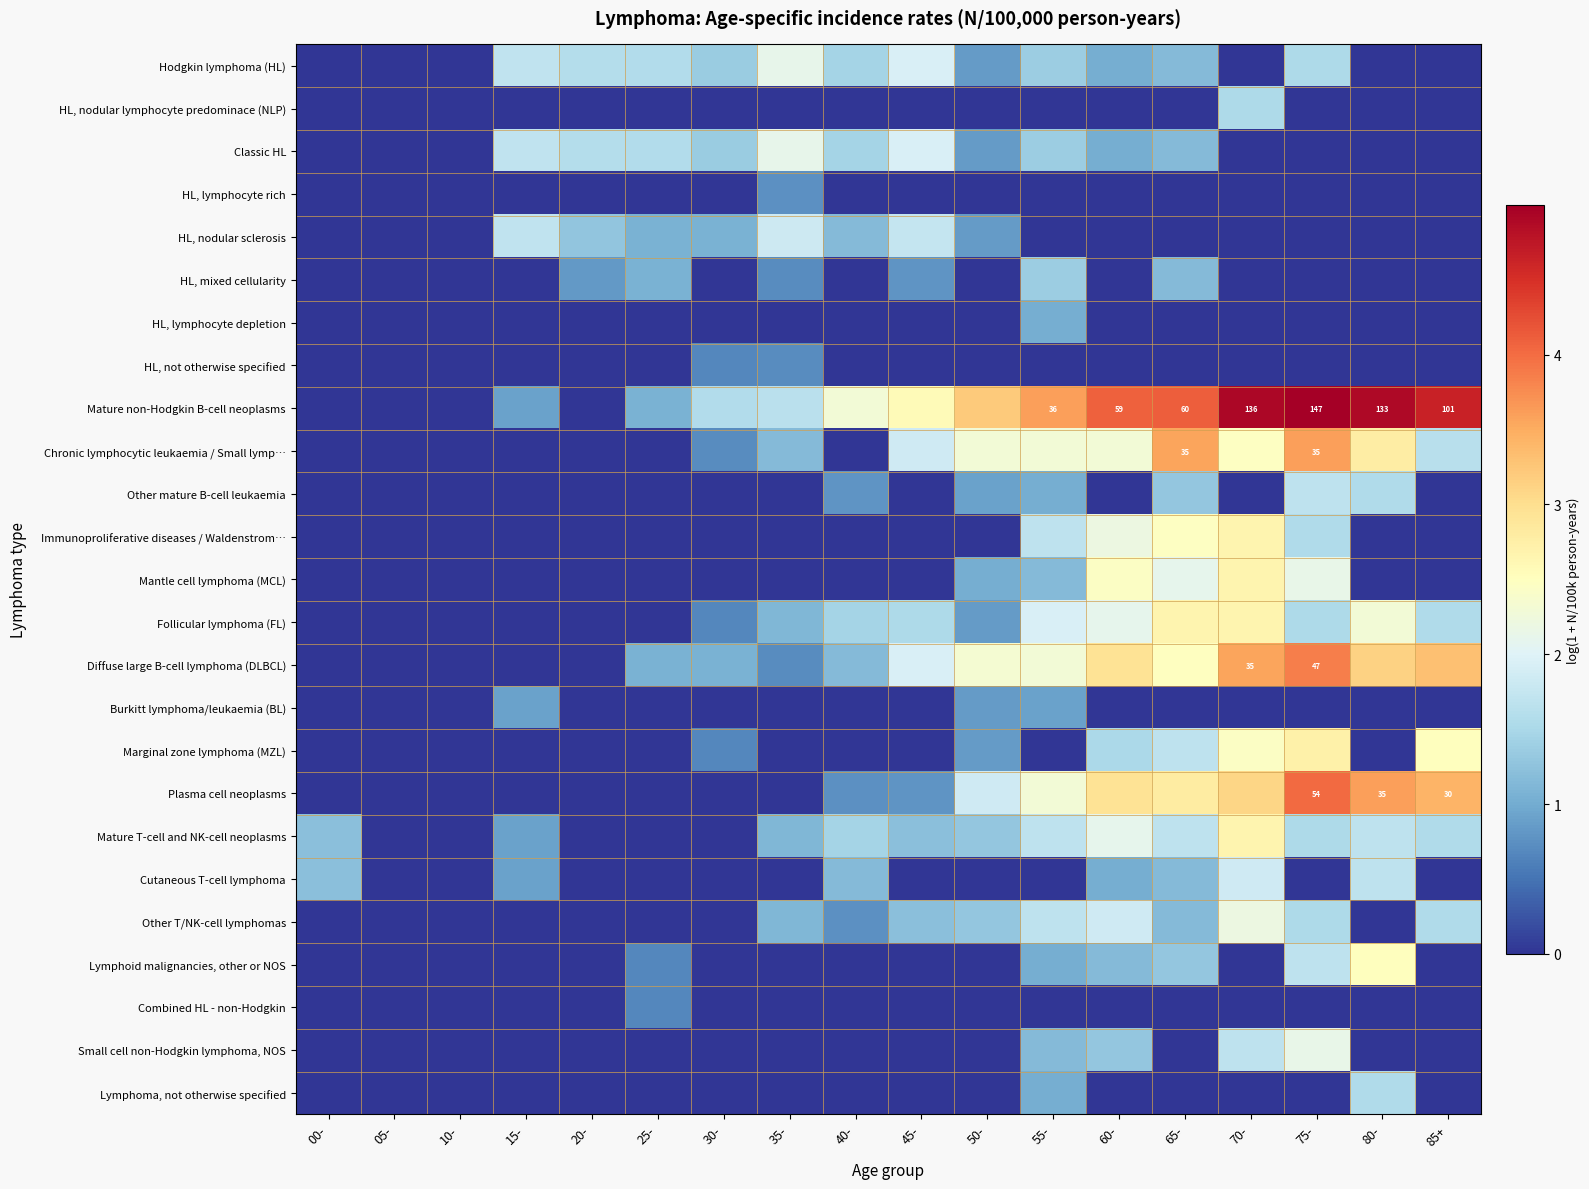

What is the maximum value shown in the chart?

5.0